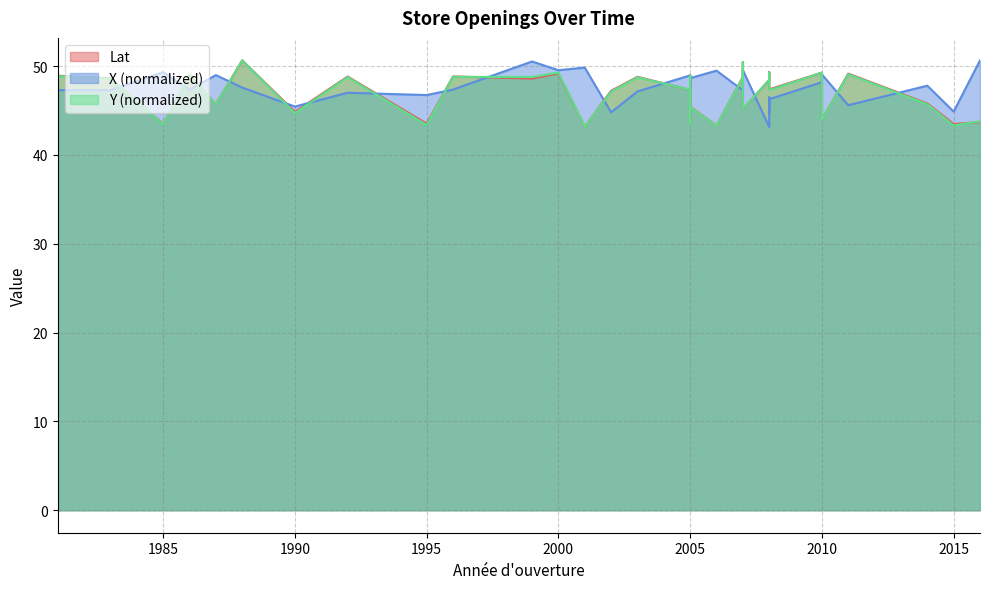

Read the Y_coord value at 2010.

49.3